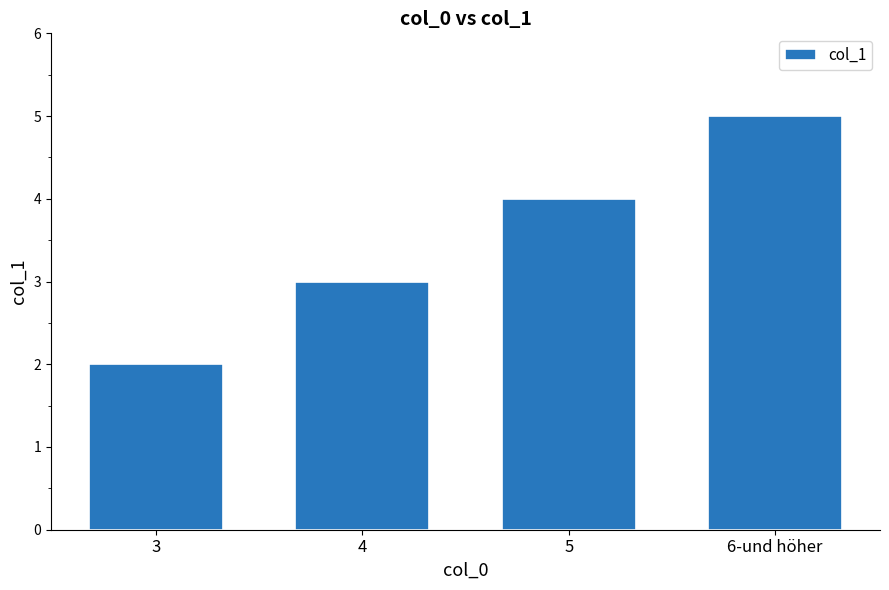

Reading left to right, what are all the values shown in this chart?

2	3	4	5